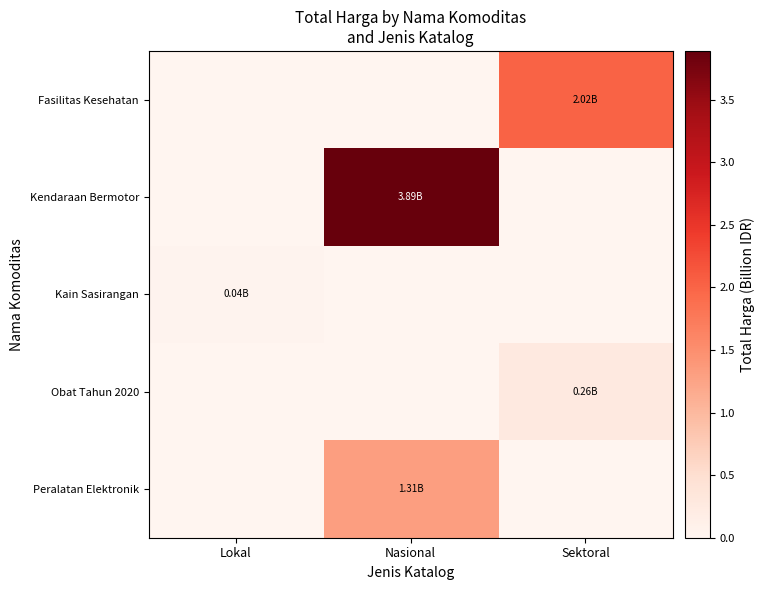

Reading left to right, transcribe all the data shown in this chart.

Fasilitas Kesehatan: Lokal=0.0	Nasional=0.0	Sektoral=2.0
Kendaraan Bermotor: Lokal=0.0	Nasional=3.9	Sektoral=0.0
Kain Sasirangan: Lokal=0.0	Nasional=0.0	Sektoral=0.0
Obat Tahun 2020: Lokal=0.0	Nasional=0.0	Sektoral=0.3
Peralatan Elektronik: Lokal=0.0	Nasional=1.3	Sektoral=0.0